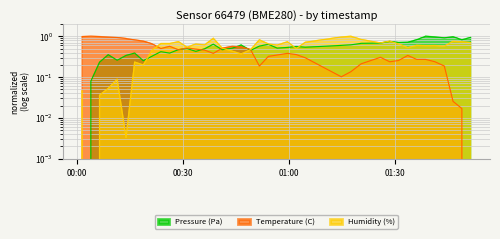

What is the label of the 28th point from the right?

2022-10-16T00:31:12